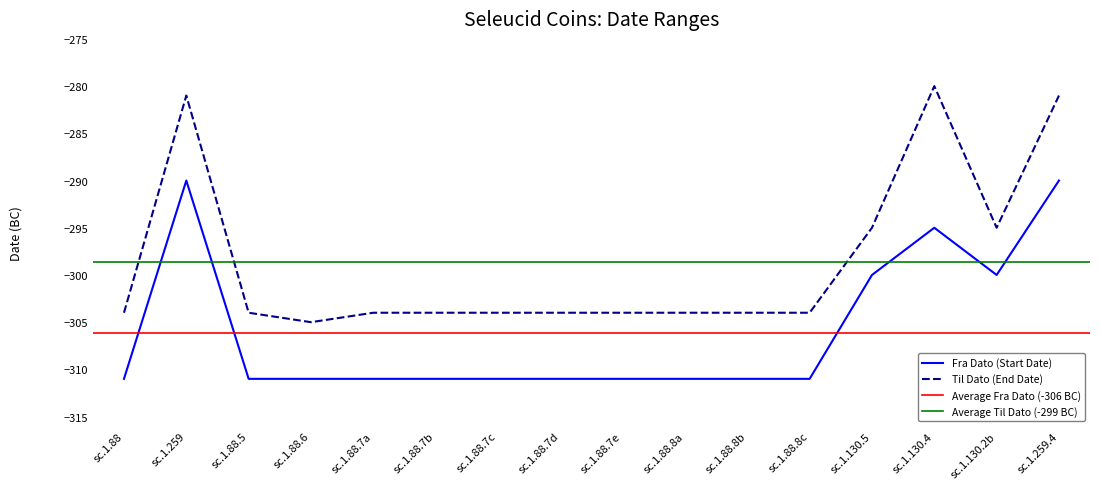

At which category is the sum across all series the highest?

sc.1.259